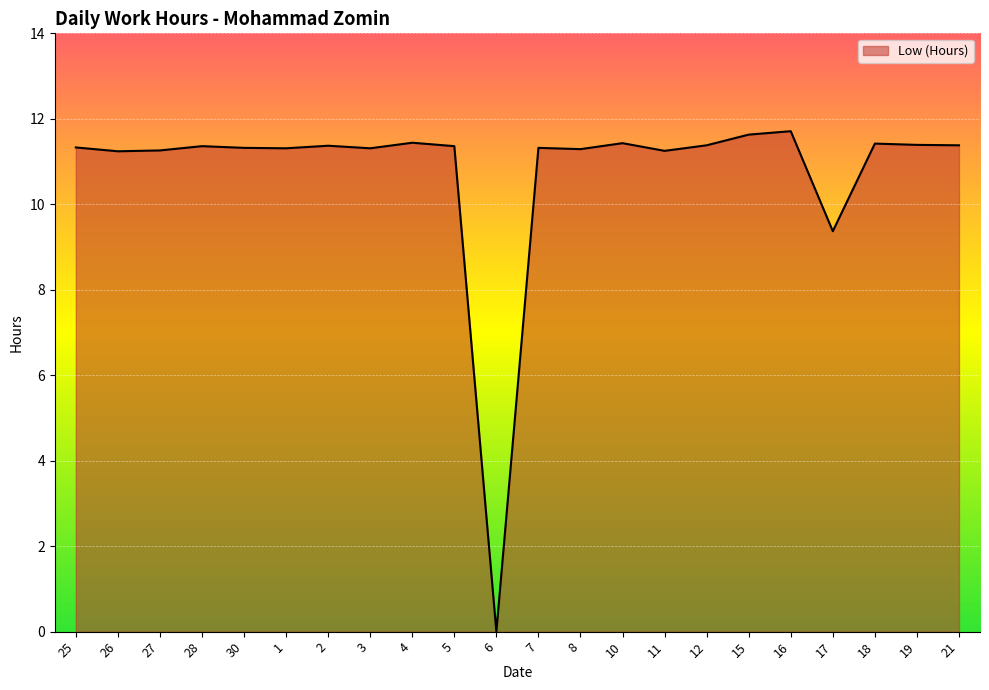

At which label does the data first exceed 11?

25